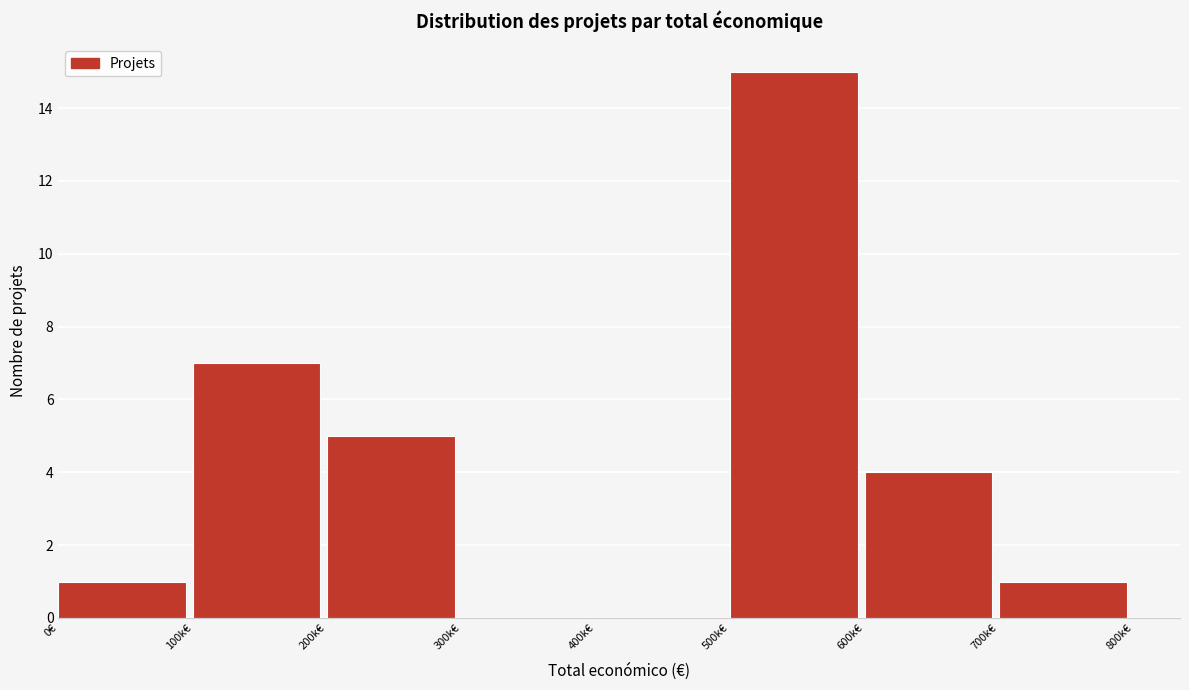

Reading right to left, what are all the values shown in this chart?

700k€=1	600k€=4	500k€=15	400k€=0	300k€=0	200k€=5	100k€=7	0€=1